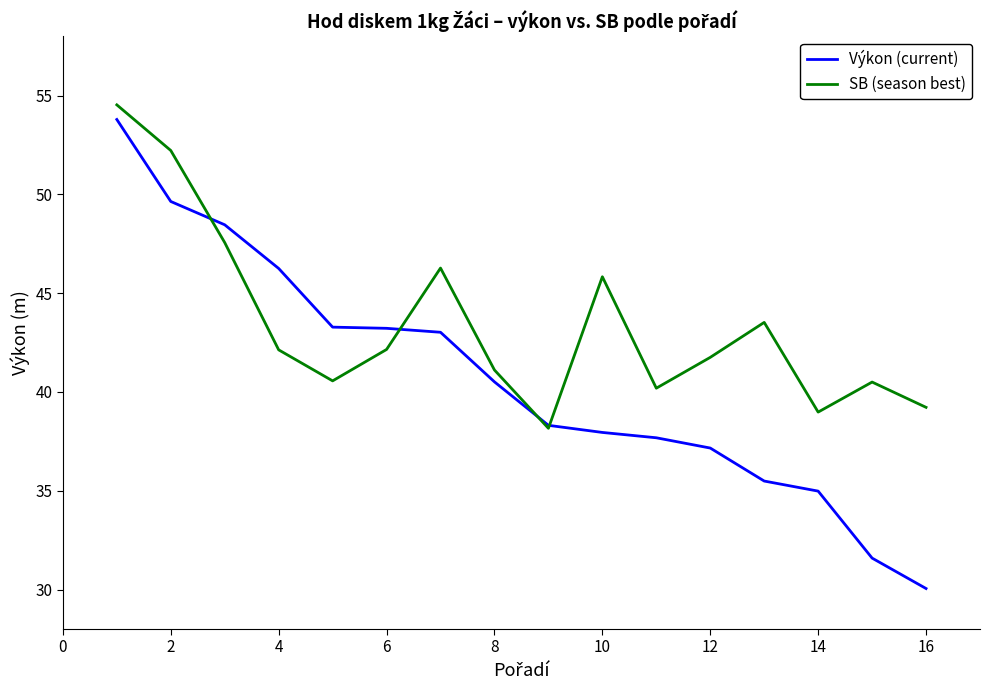

Which series has the largest range (max minus min)?

Výkon (current)